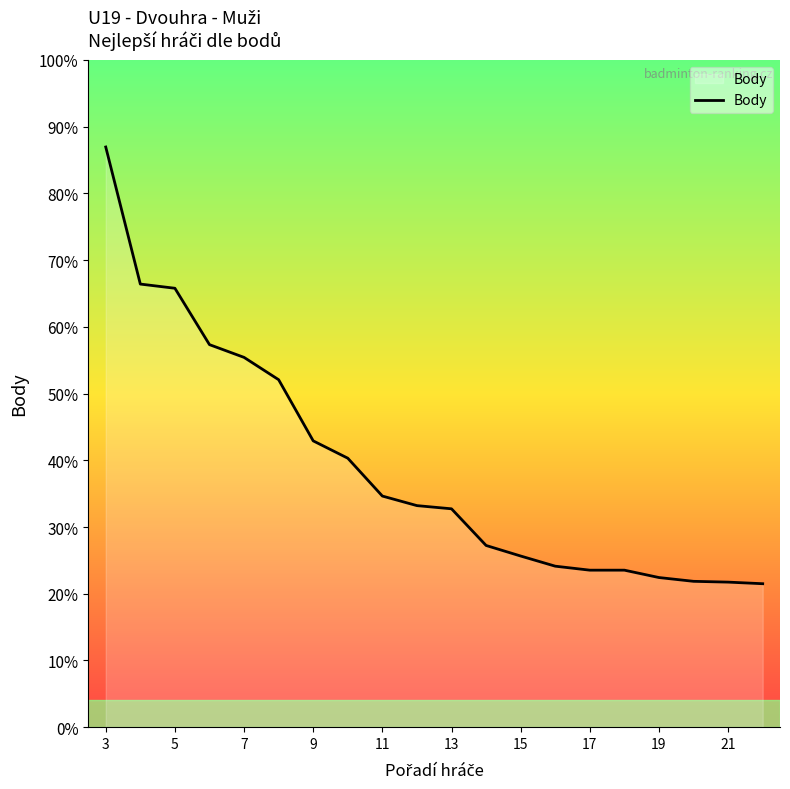

What is the difference between the maximum and minimum values?

2192